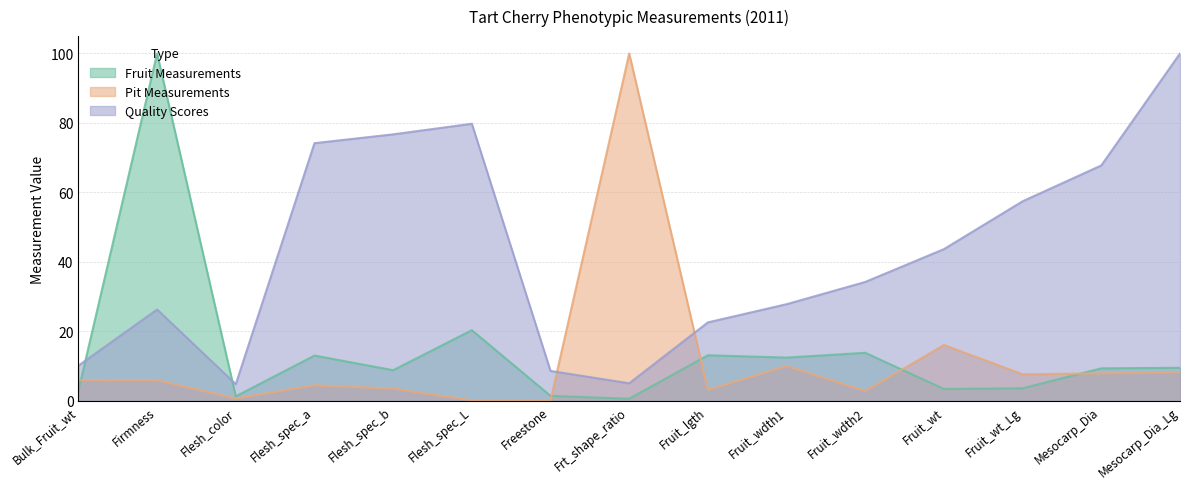

What is the label of the 1st point from the left?

Bulk_Fruit_wt